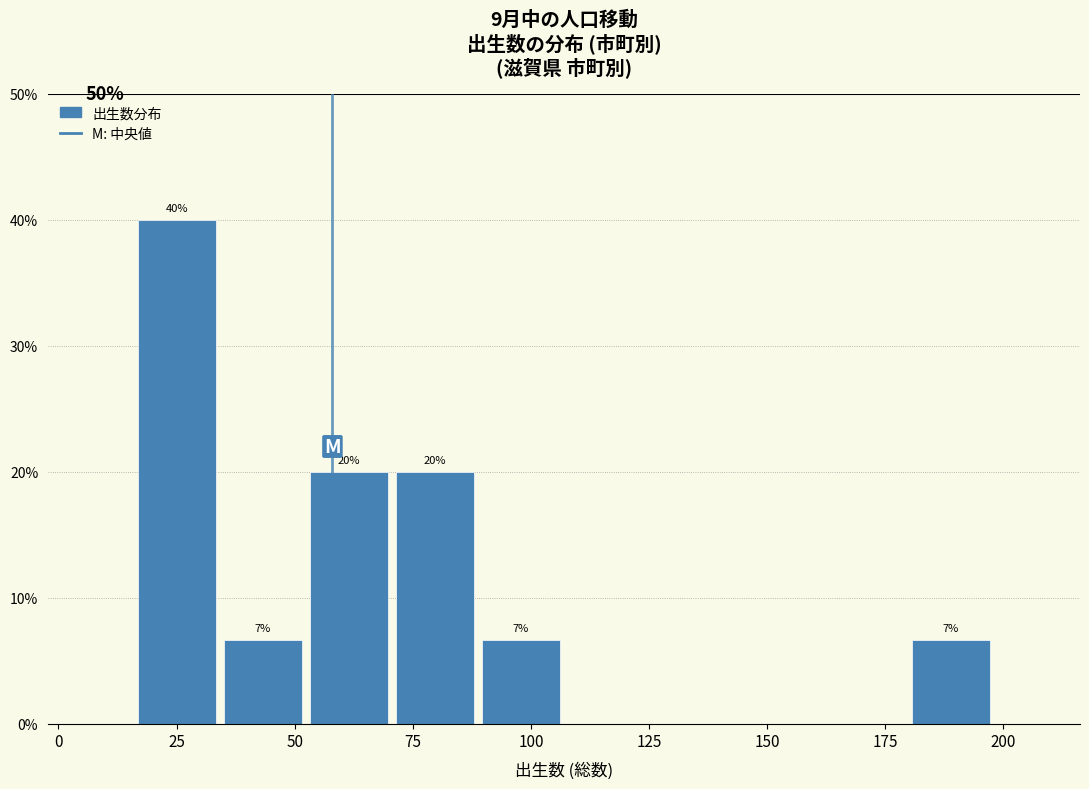

Read against the x-axis, roughly where is the centre of the tallest bar?

25